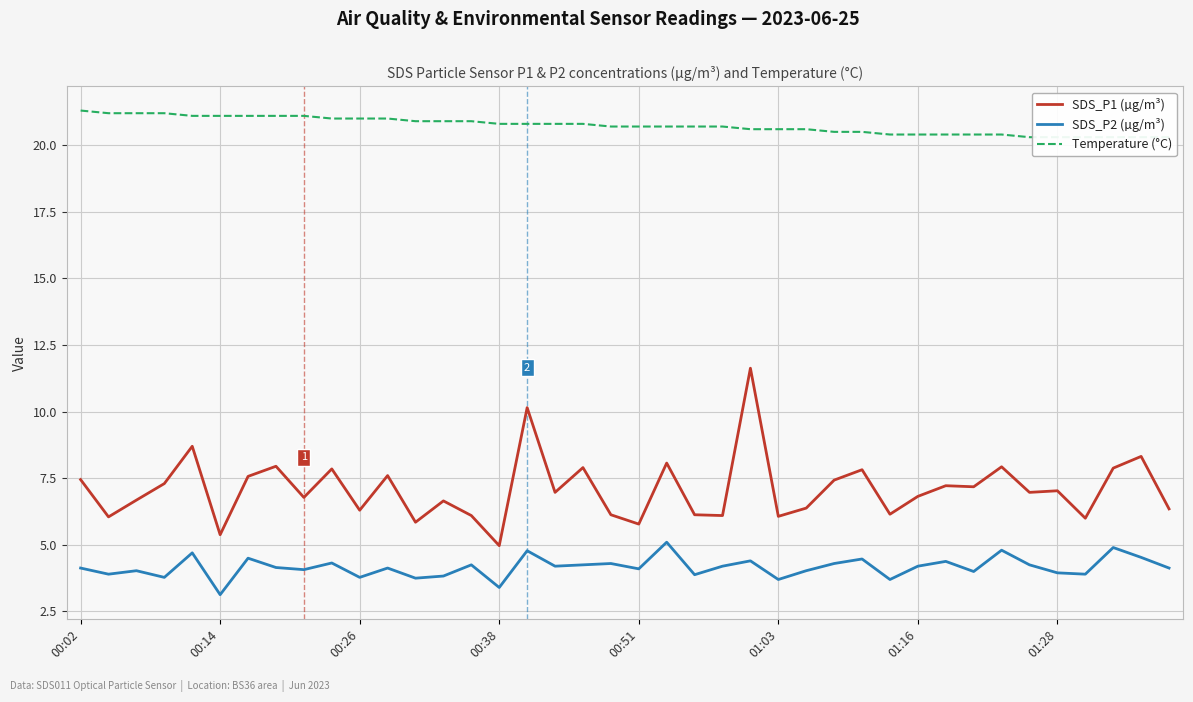

Which category has the lowest value in the SDS_P2 (µg/m³) series?

00:14